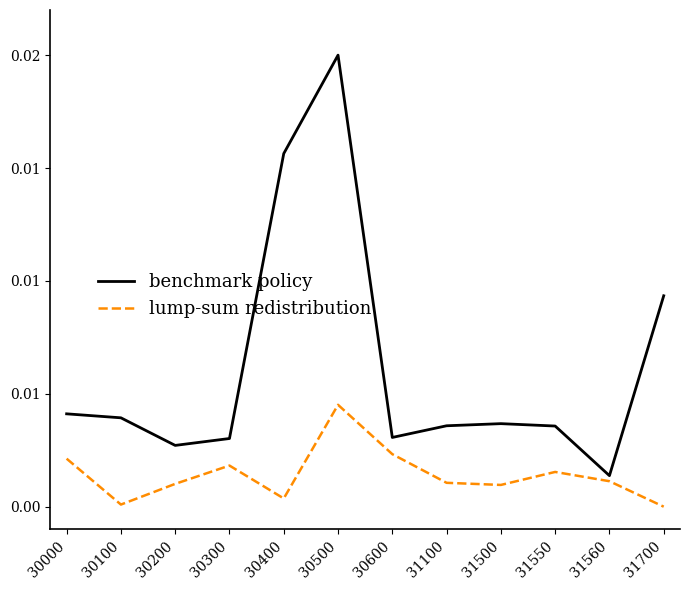

Which has a higher value, 30500 or 30000?

30500